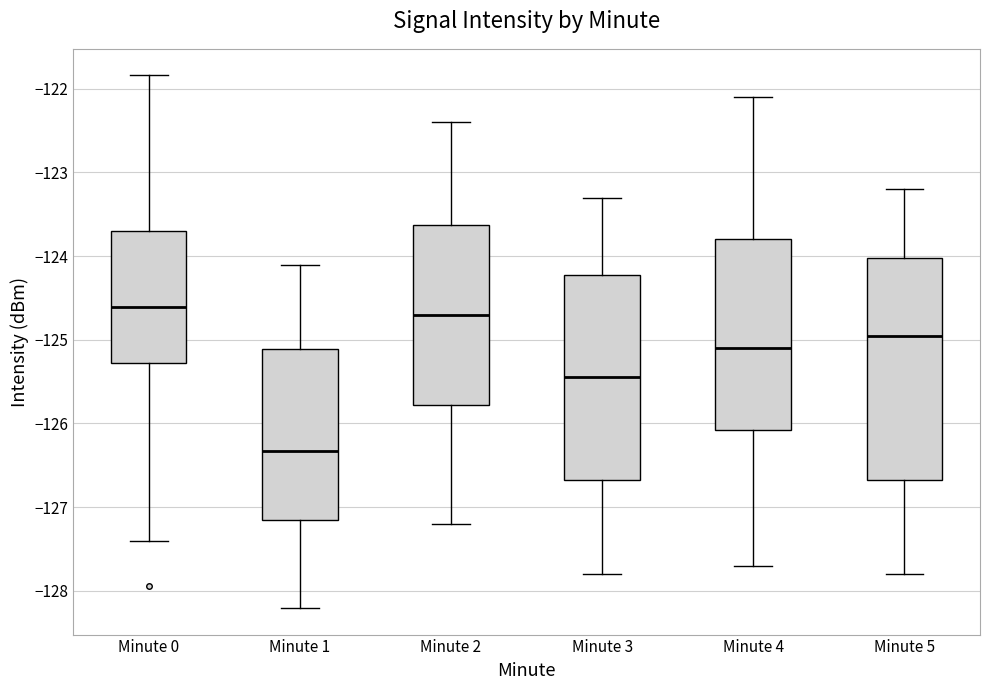

Comparing the boxes themselves (not the whiskers), which one is the tallest?

Minute 5